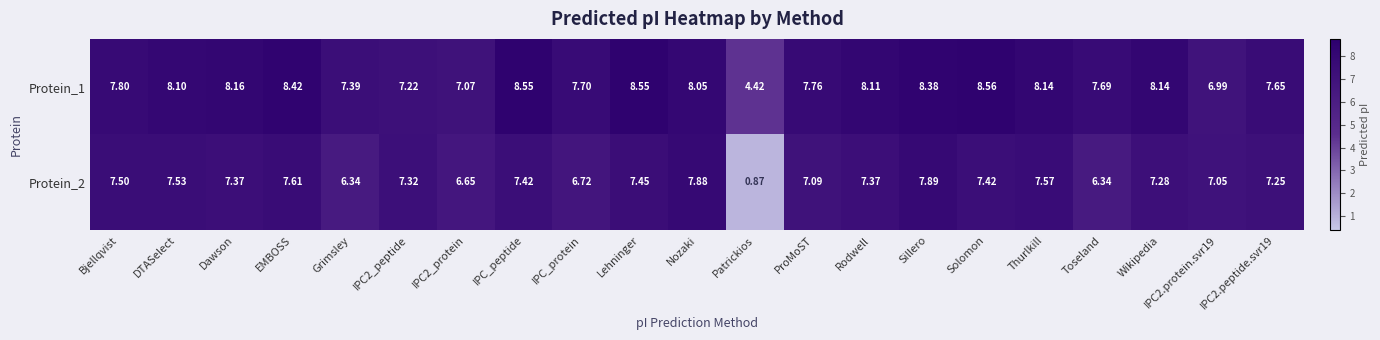

What is the spread (max minus min) of values at Rodwell?

0.7